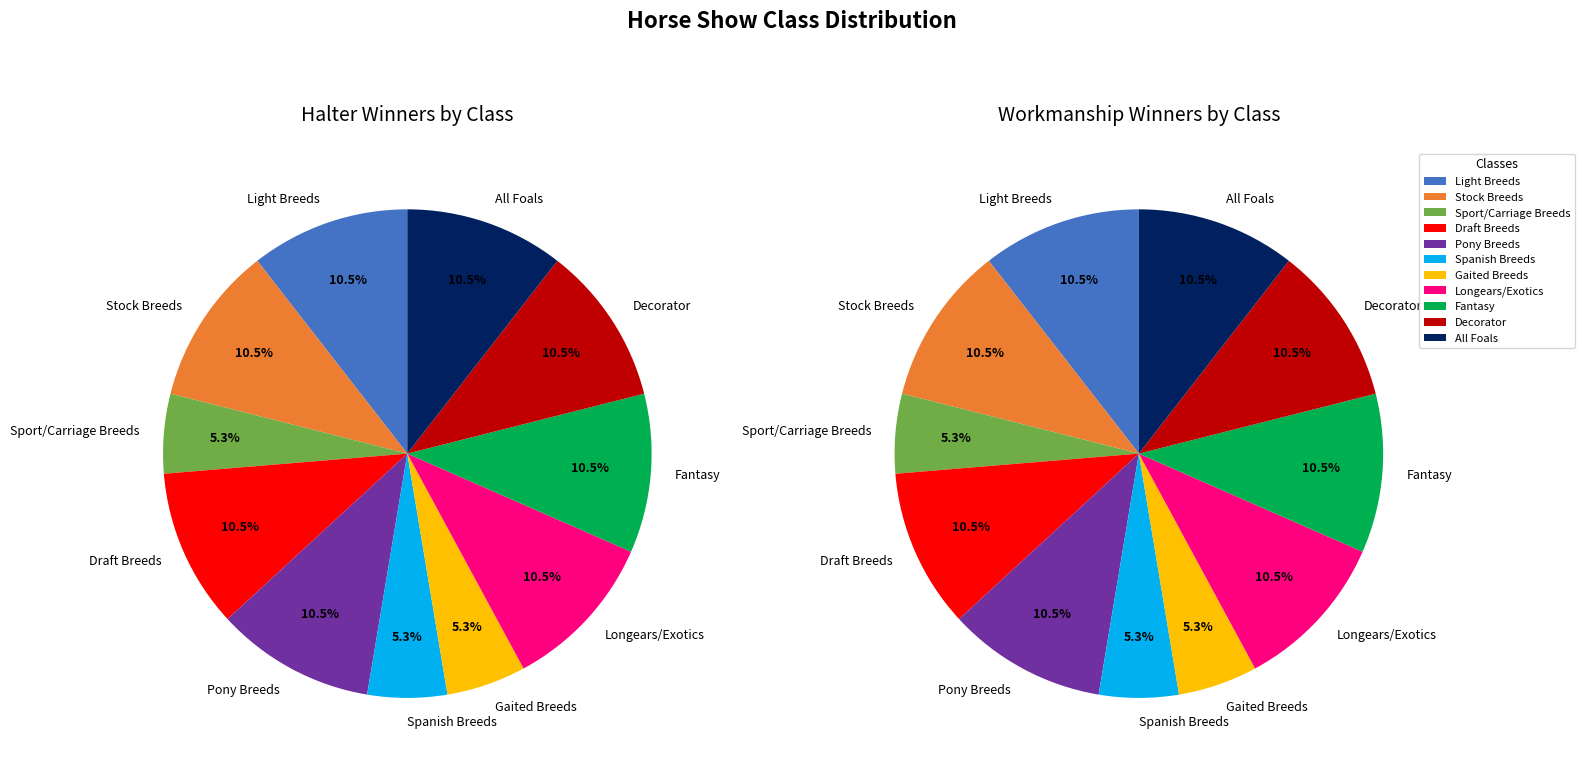

Is it true that Stock Breeds is 11% of the pie?

True